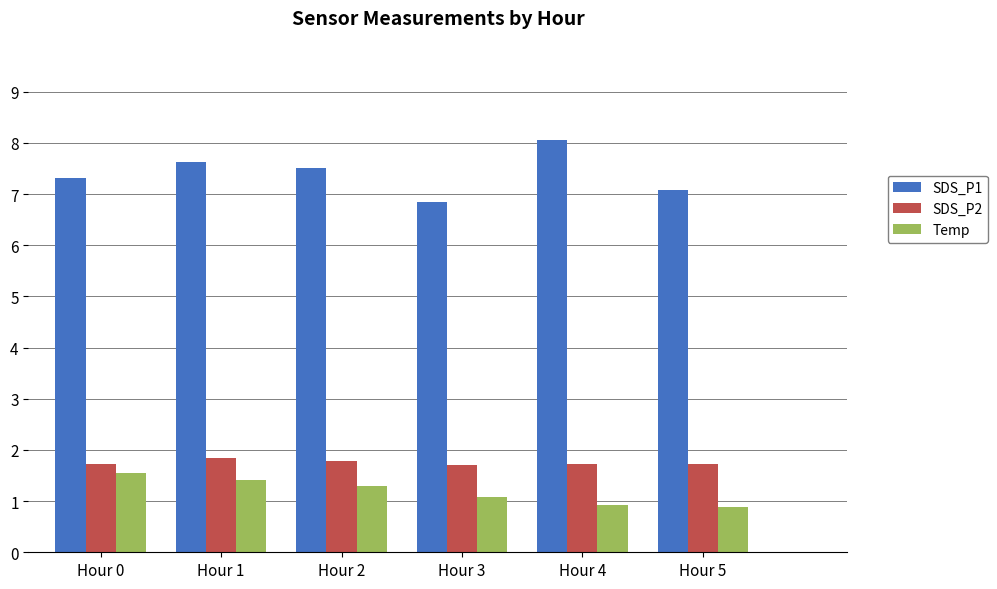

The value of Temp at Hour 0 is 2.3. True or false?

False